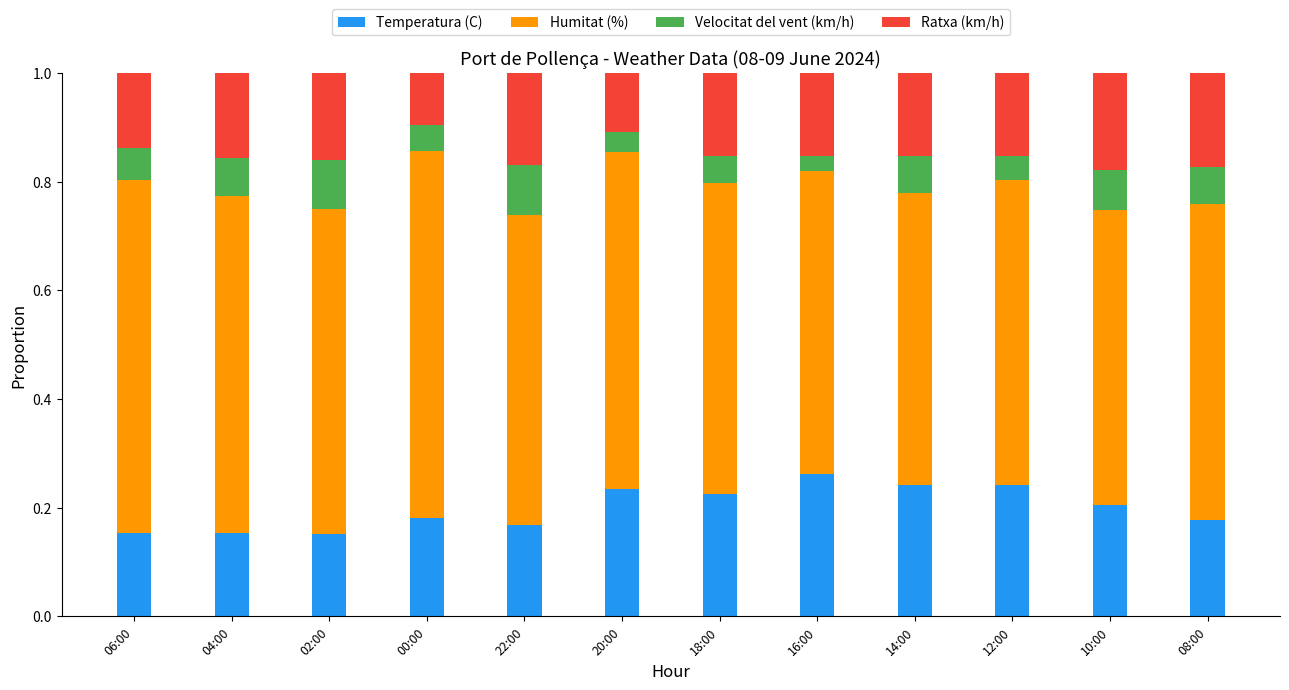

The Temperatura (C) series shows 0.2 at 00:00. True or false?

True